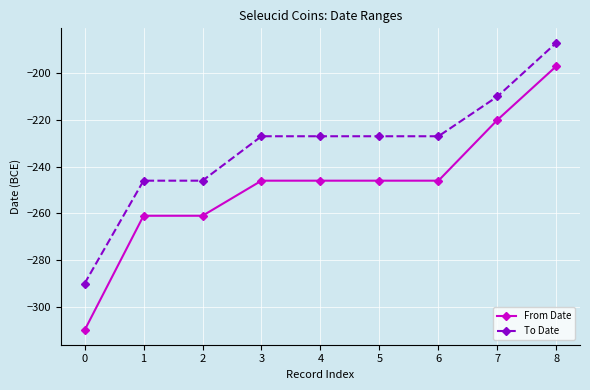

True or false: From Date and To Date cross at least once.

False